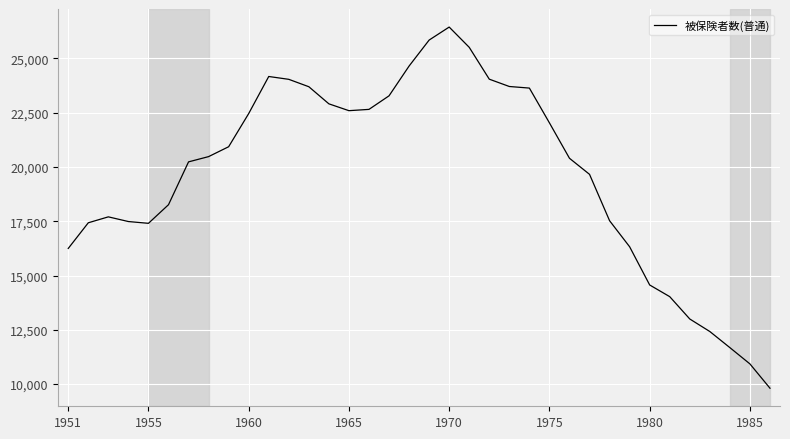

What is the smallest value displayed?

9808